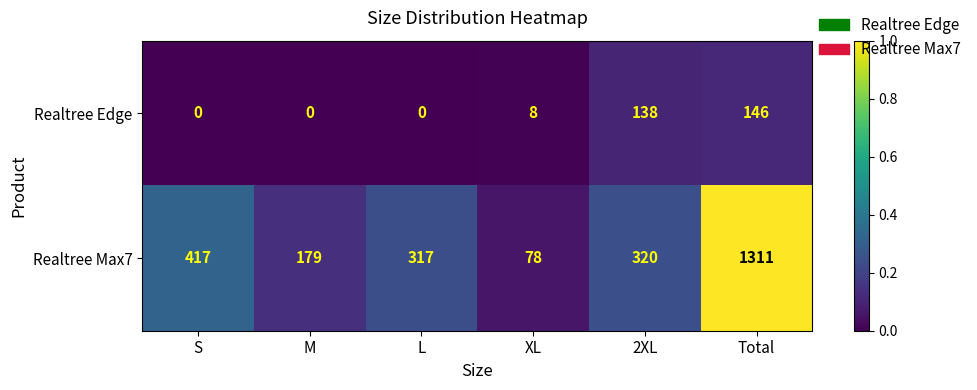

What is the difference between the Realtree Edge values at M and XL?

8